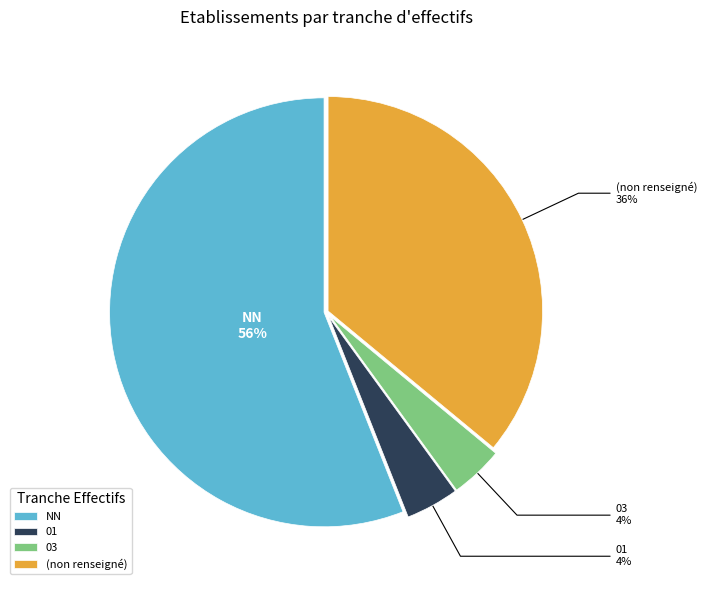

How many slices are in this pie chart?

4